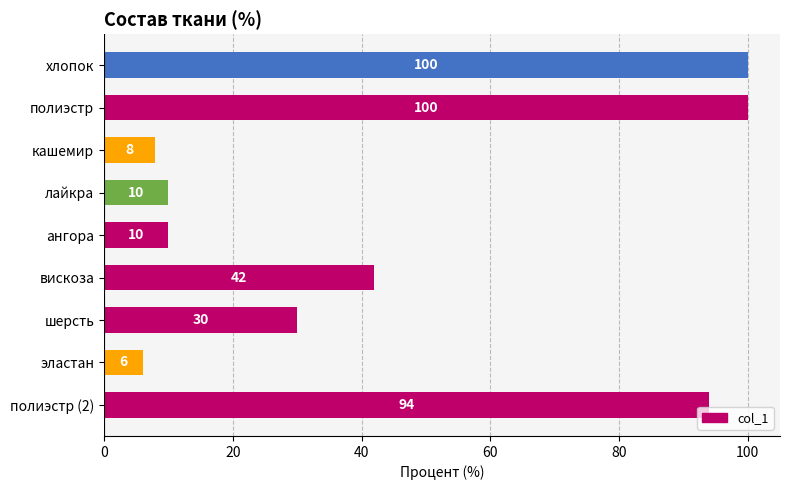

Are the bars grouped side by side (vs. stacked)?

No